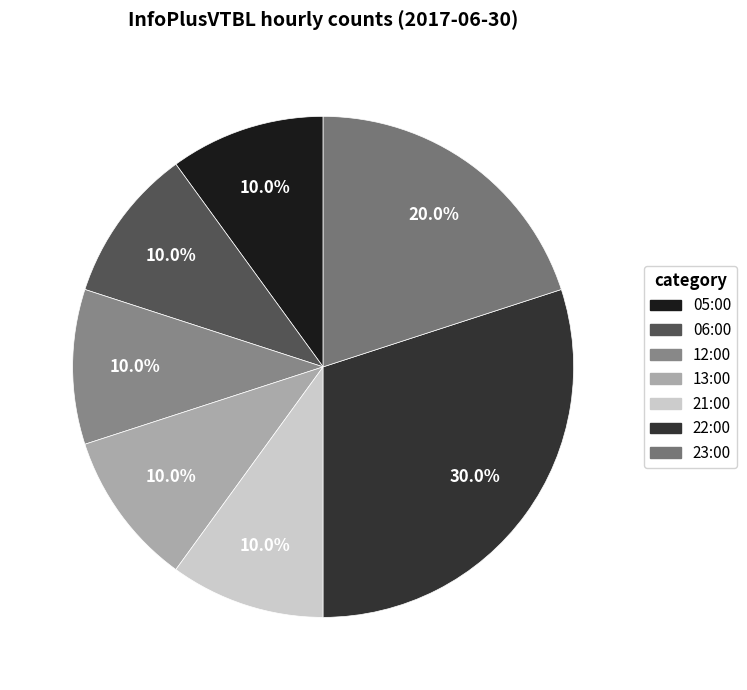

Which category has the smallest portion of the pie?

05:00